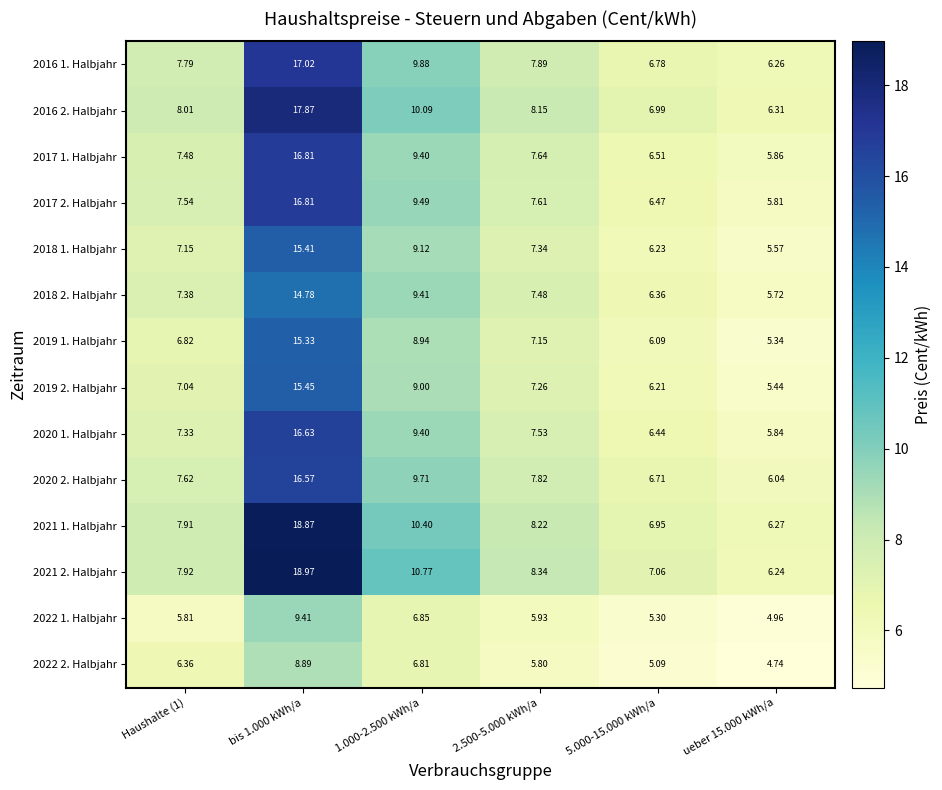

Is the value of 2022 2. Halbjahr at bis 1.000 kWh/a greater than the value of 2022 1. Halbjahr at ueber 15.000 kWh/a?

Yes